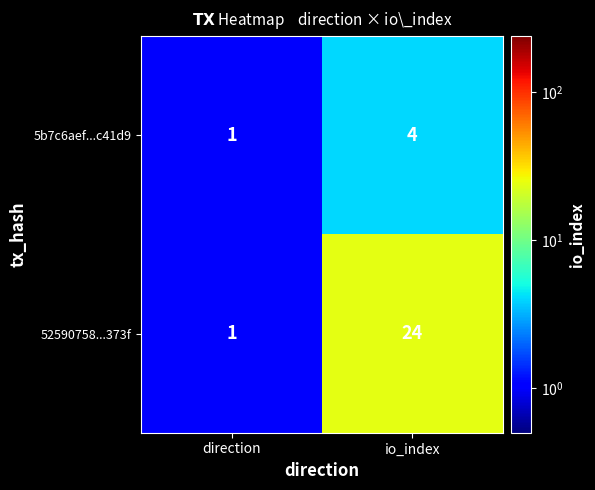

The 52590758...373f series shows 24 at io_index. True or false?

True